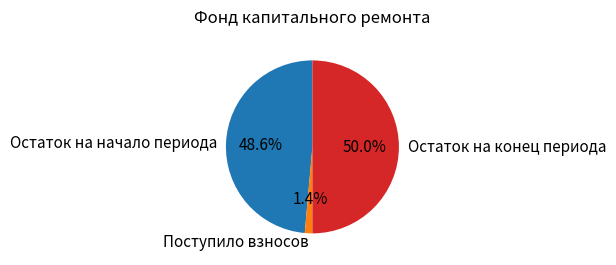

Between Остаток на конец периода and Поступило взносов, which is larger?

Остаток на конец периода